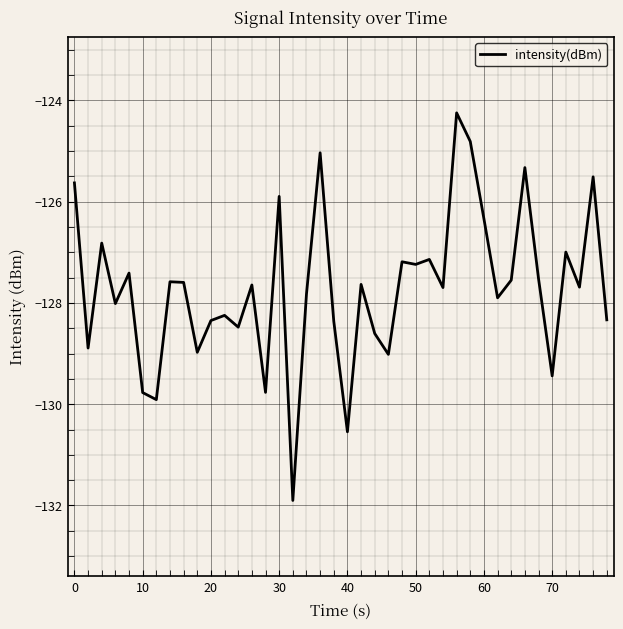

How many categories are shown in the chart?

40